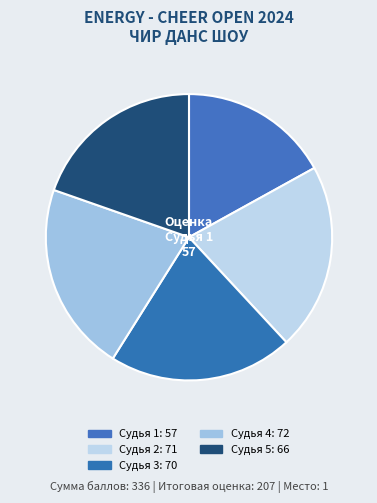

The Судья 2 slice represents 27% of the pie. True or false?

False